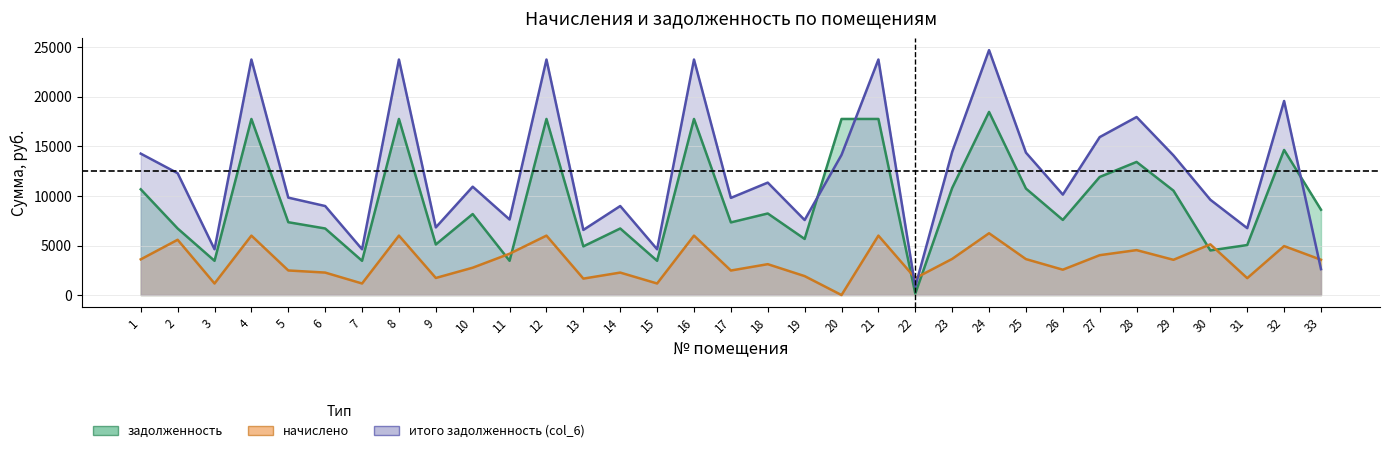

What are all the series names shown in the legend?

задолженность, итого задолженность (col_6)